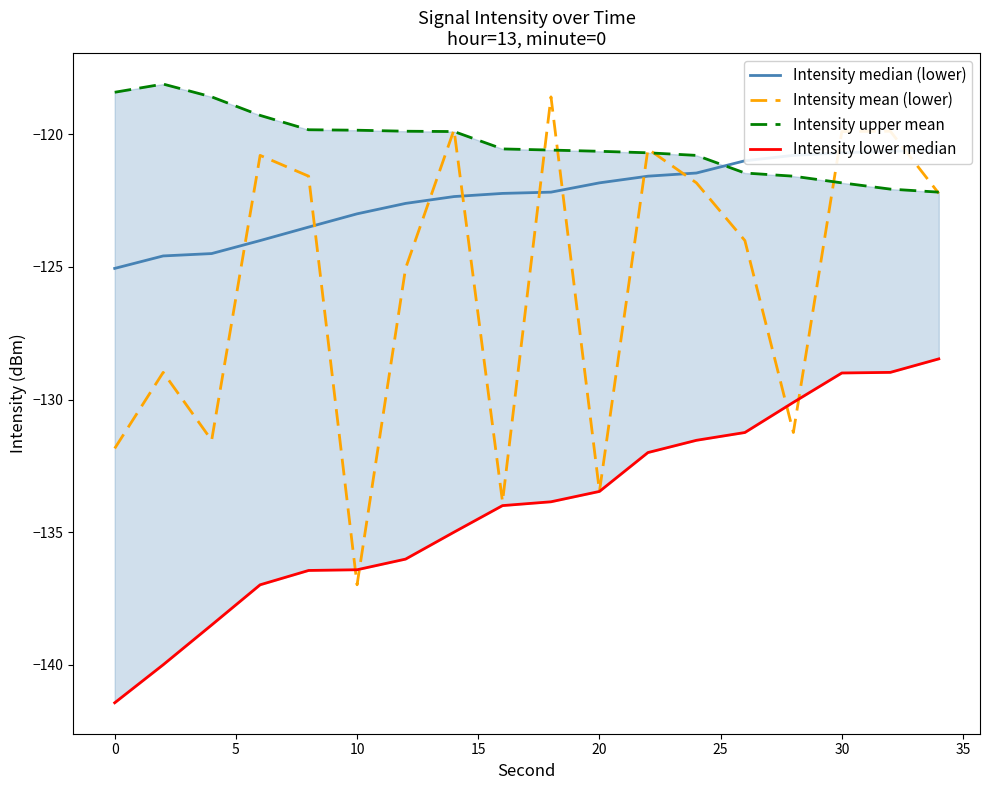

At which label does Intensity mean (lower) reach its minimum?

10